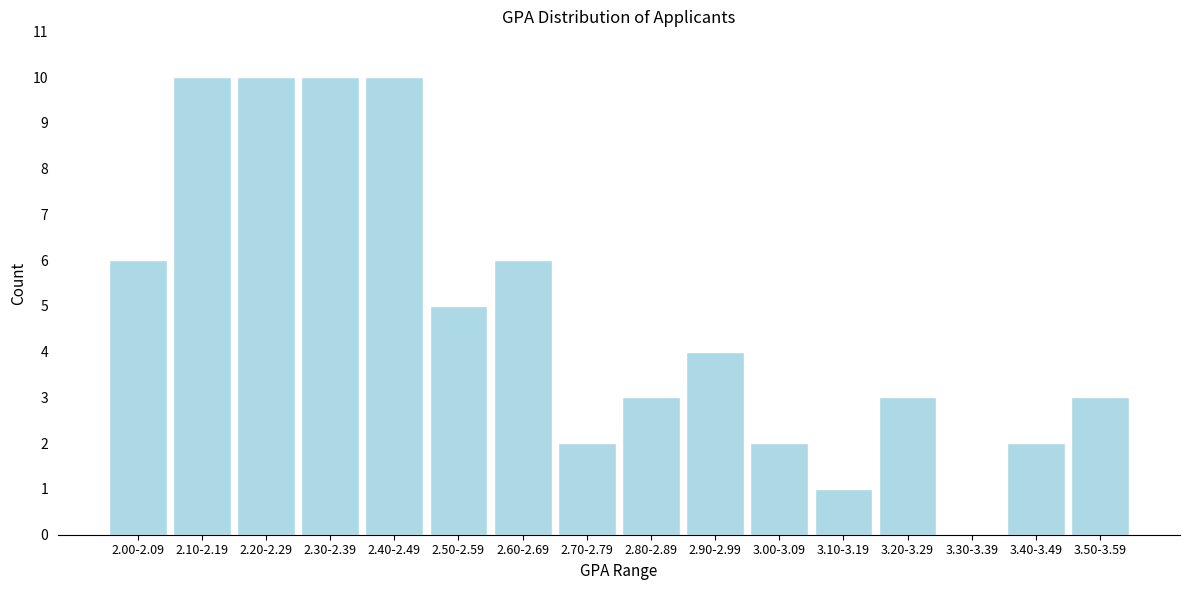

Reading left to right, transcribe all the data shown in this chart.

2.00-2.09=6	2.10-2.19=10	2.20-2.29=10	2.30-2.39=10	2.40-2.49=10	2.50-2.59=5	2.60-2.69=6	2.70-2.79=2	2.80-2.89=3	2.90-2.99=4	3.00-3.09=2	3.10-3.19=1	3.20-3.29=3	3.30-3.39=0	3.40-3.49=2	3.50-3.59=3